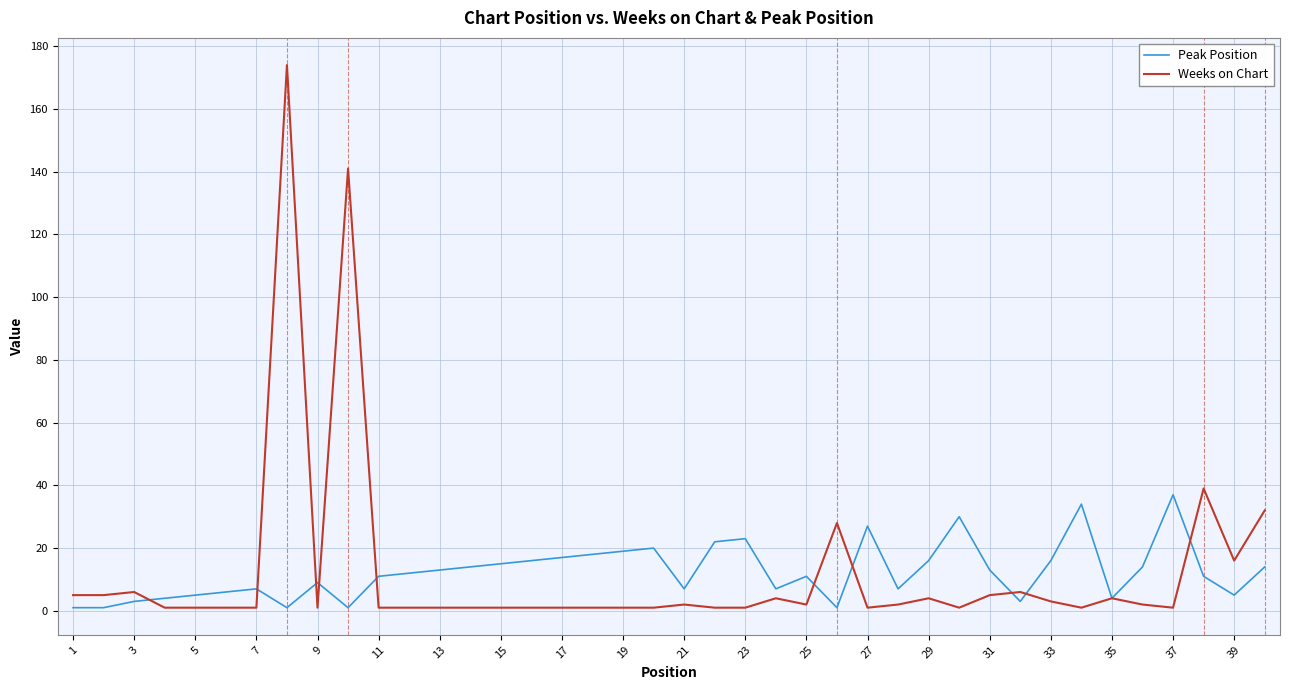

What is the sum of all Peak Position values?

495